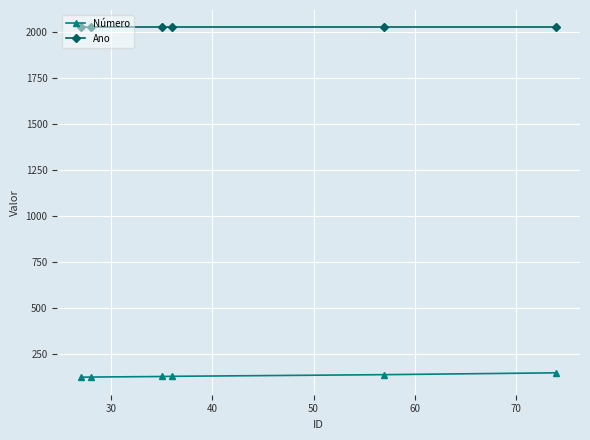

Rank the series by their maximum value, from lowest to highest.

Número, Ano